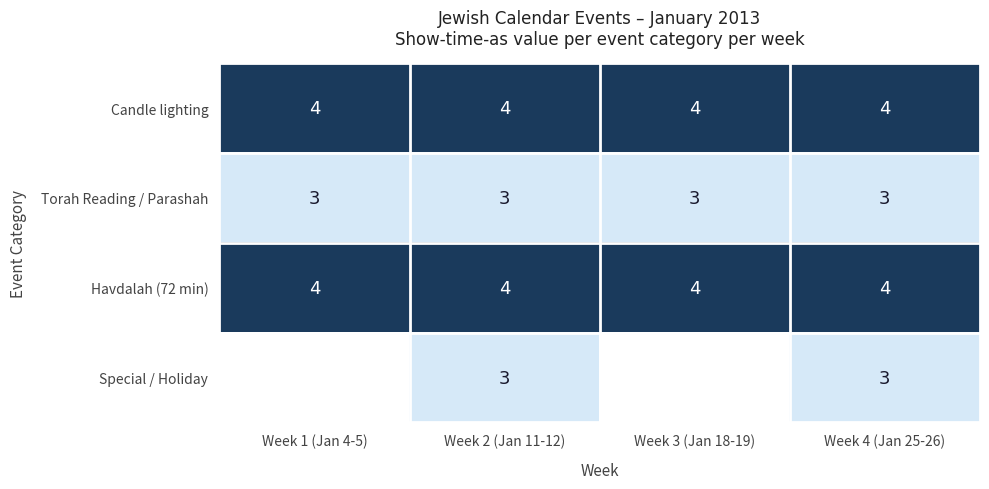

At which category is the sum across all series the highest?

Week 2 (Jan 11-12)